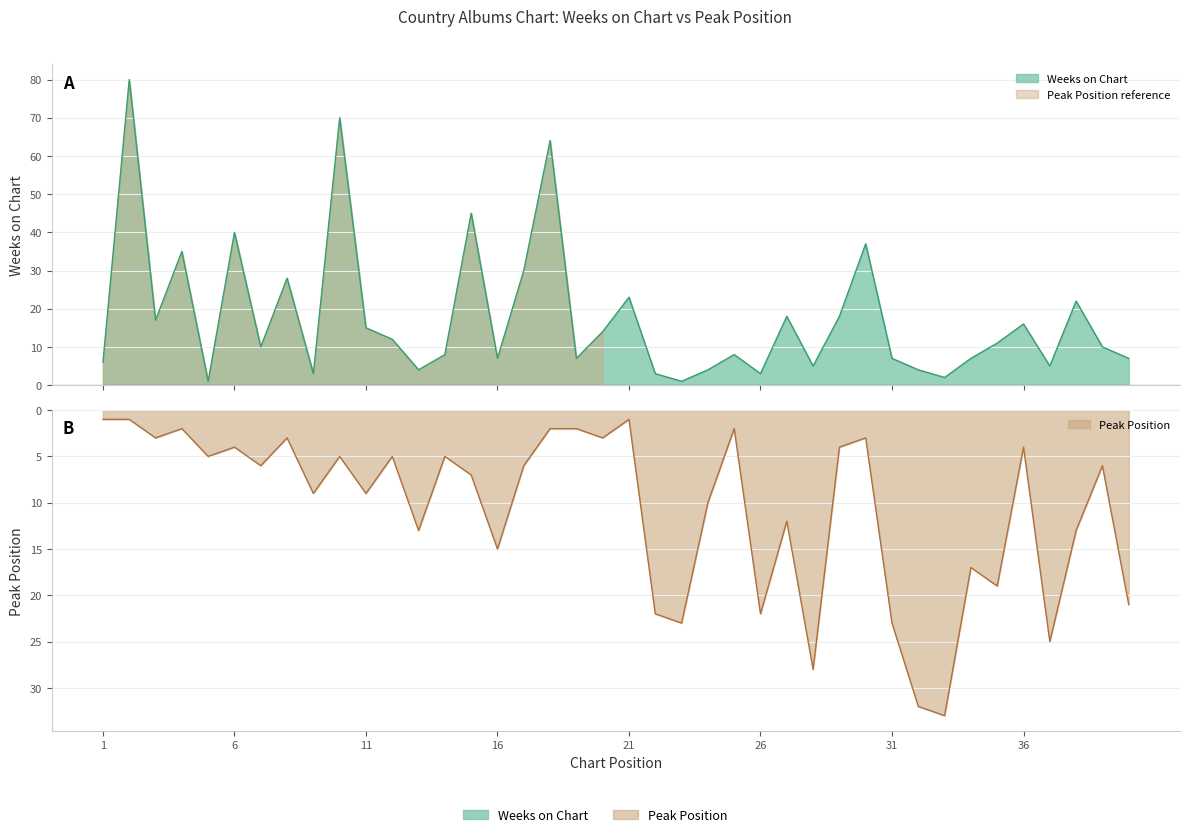

True or false: Weeks on Chart has a value of 11 at 14.

False